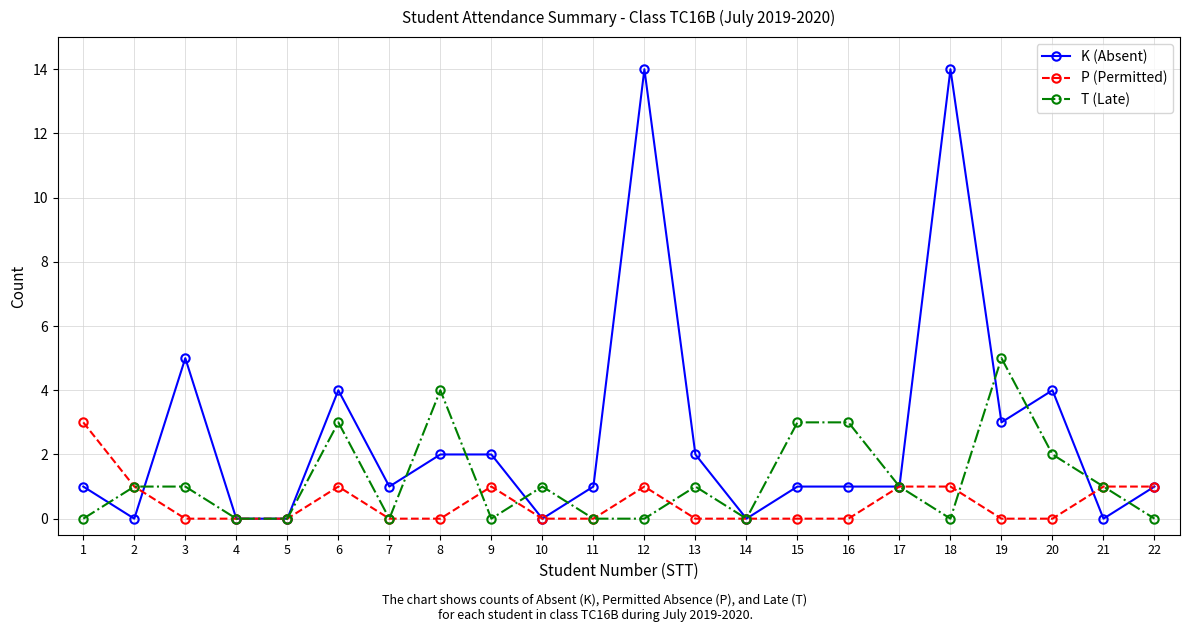

The value of P (Permitted) at 9 is 2. True or false?

False